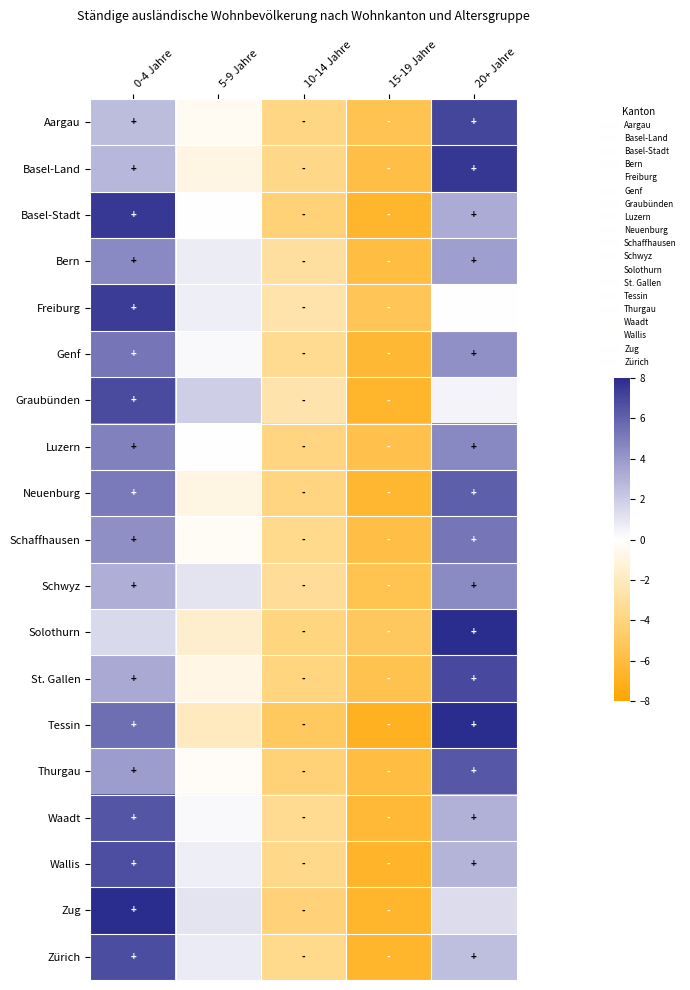

Rank the series by their maximum value, from lowest to highest.

Schwyz, Bern, Luzern, Schaffhausen, Genf, Neuenburg, Thurgau, Waadt, Wallis, Zürich, Graubünden, St. Gallen, Aargau, Freiburg, Basel-Stadt, Basel-Land, Tessin, Zug, Solothurn